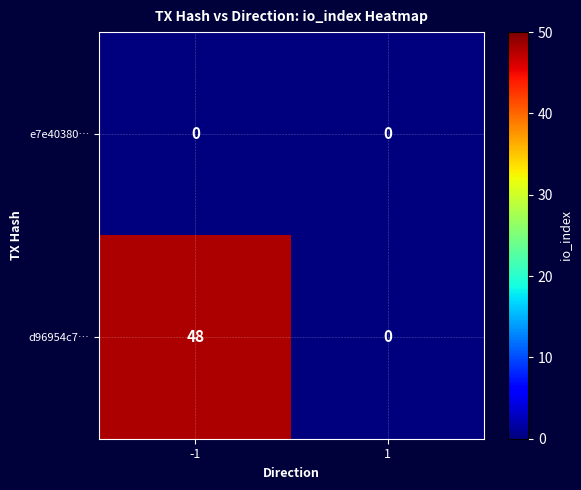

What is the sum of all d96954c7… values?

48